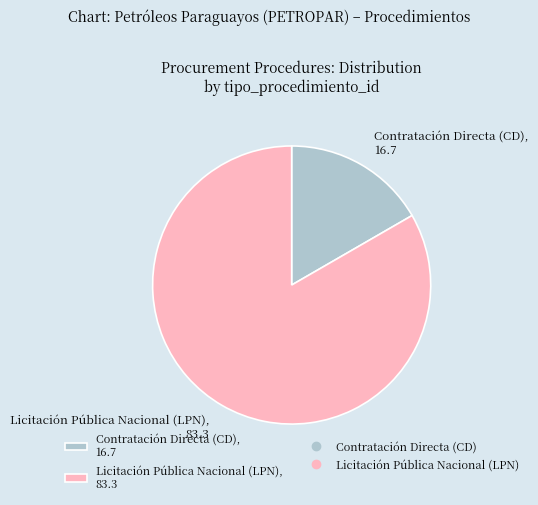

What is the smallest slice in the pie chart?

Contratación Directa (CD)